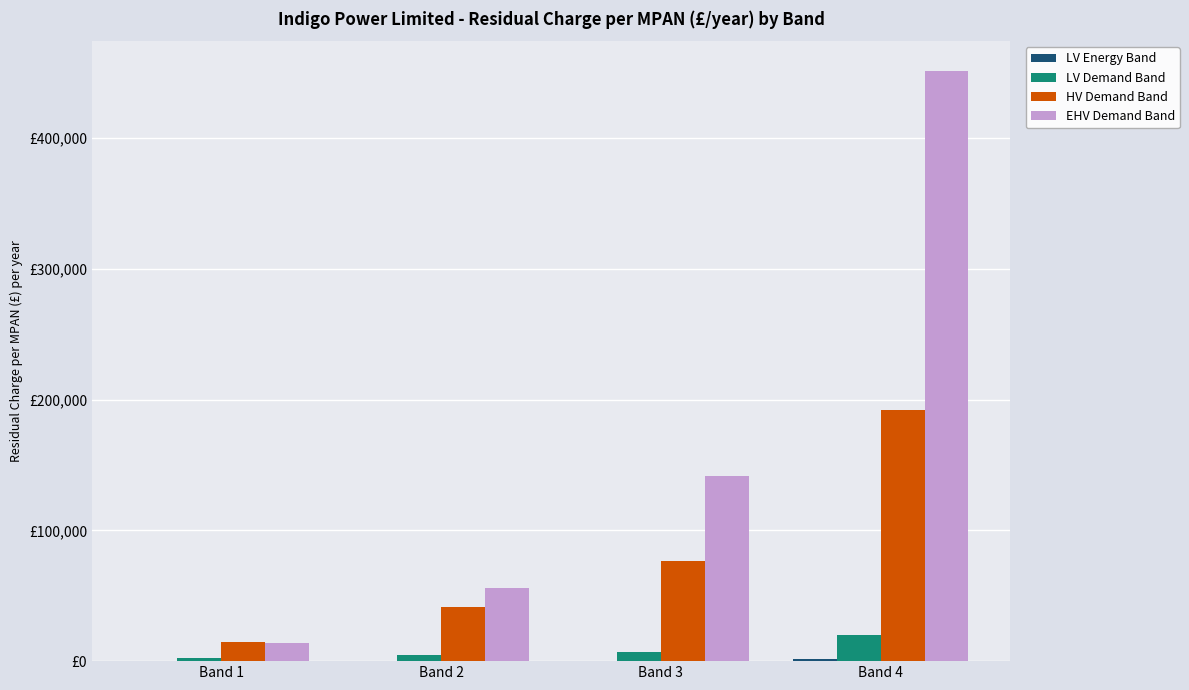

Which series changed the most between Band 2 and Band 4?

EHV Demand Band